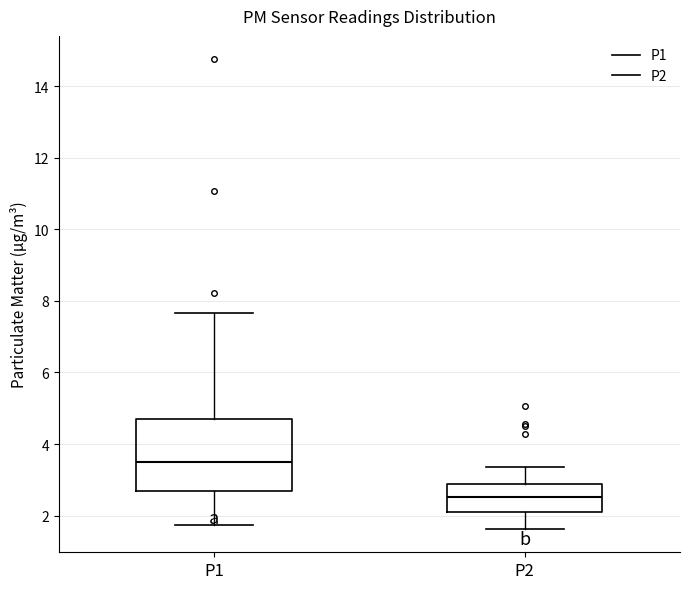

Reading left to right, transcribe this box plot: for each box, give where its median line is, the range the box spans, and where its two whiskers end, as read against the y-axis. The values are not printed on the chart, so give them approximately, as read against the axis.

P1: median 3.4, box 2.6 to 4.6, whiskers 1.8 to 7.6
P2: median 2.6, box 2.0 to 2.8, whiskers 1.6 to 3.4